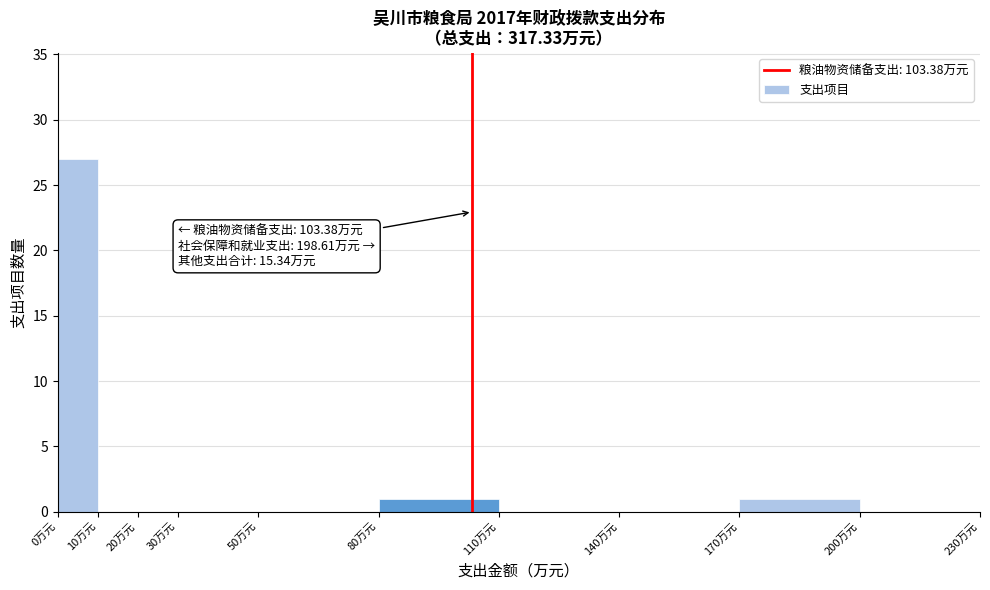

Over which range of the x-axis is the bar tallest?

0 to 10